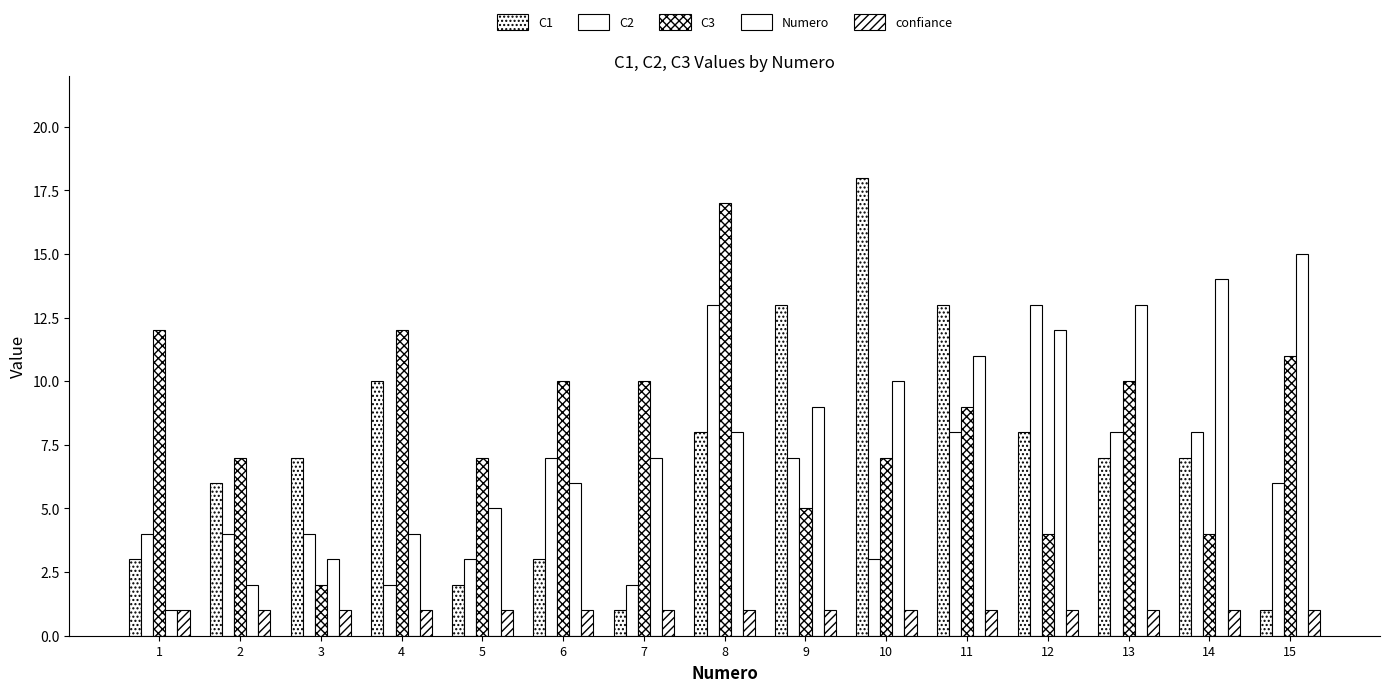

Reading left to right, list all the values displayed in this chart.

C1: 1=3	2=6	3=7	4=10	5=2	6=3	7=1	8=8	9=13	10=18	11=13	12=8	13=7	14=7	15=1
C2: 1=4	2=4	3=4	4=2	5=3	6=7	7=2	8=13	9=7	10=3	11=8	12=13	13=8	14=8	15=6
C3: 1=12	2=7	3=2	4=12	5=7	6=10	7=10	8=17	9=5	10=7	11=9	12=4	13=10	14=4	15=11
Numero: 1=1	2=2	3=3	4=4	5=5	6=6	7=7	8=8	9=9	10=10	11=11	12=12	13=13	14=14	15=15
confiance: 1=1	2=1	3=1	4=1	5=1	6=1	7=1	8=1	9=1	10=1	11=1	12=1	13=1	14=1	15=1